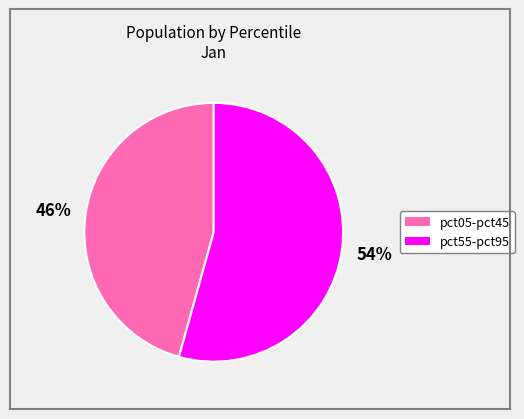

Does any single category account for the majority?

Yes